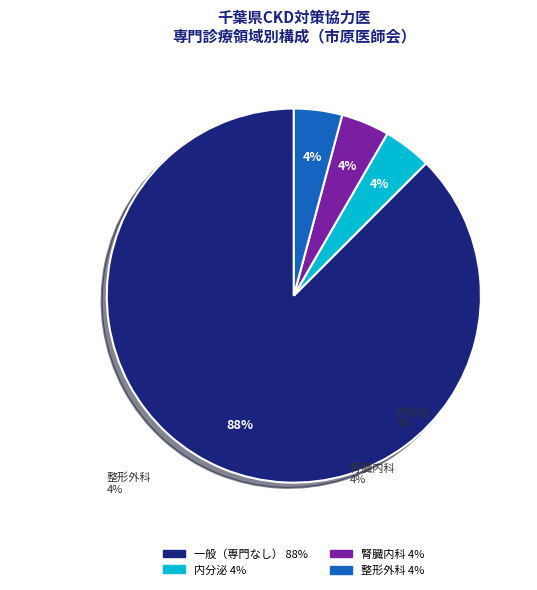

To the nearest percent, what percentage of the pie is 整形外科?

4%